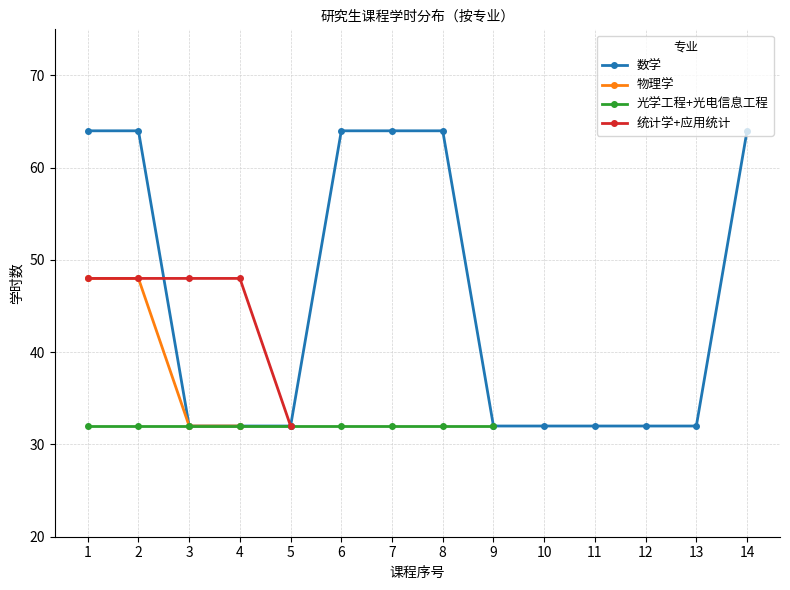

What is the value of the 数学 point at the 8th from the left?

64